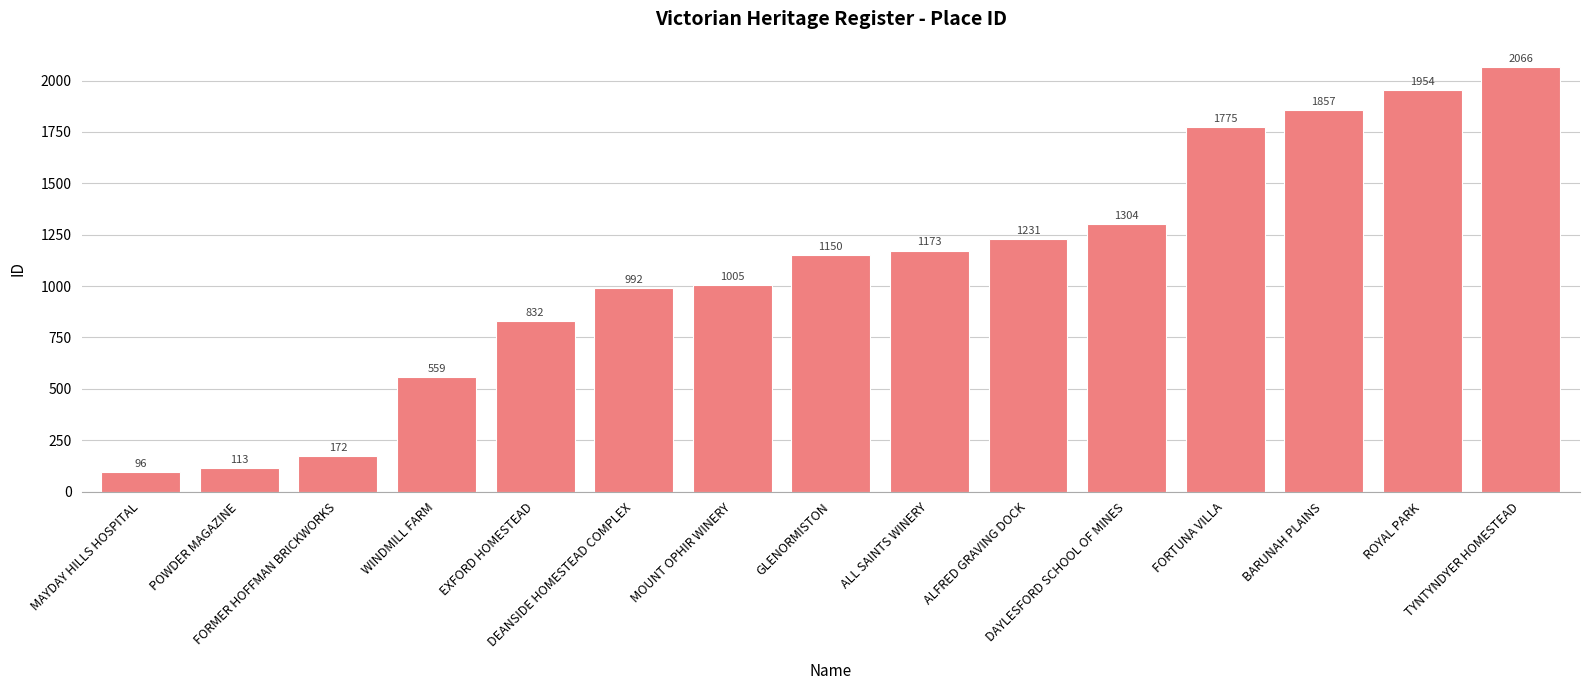

Reading right to left, transcribe all the data shown in this chart.

TYNTYNDYER HOMESTEAD=2066	ROYAL PARK=1954	BARUNAH PLAINS=1857	FORTUNA VILLA=1775	DAYLESFORD SCHOOL OF MINES=1304	ALFRED GRAVING DOCK=1231	ALL SAINTS WINERY=1173	GLENORMISTON=1150	MOUNT OPHIR WINERY=1005	DEANSIDE HOMESTEAD COMPLEX=992	EXFORD HOMESTEAD=832	WINDMILL FARM=559	FORMER HOFFMAN BRICKWORKS=172	POWDER MAGAZINE=113	MAYDAY HILLS HOSPITAL=96